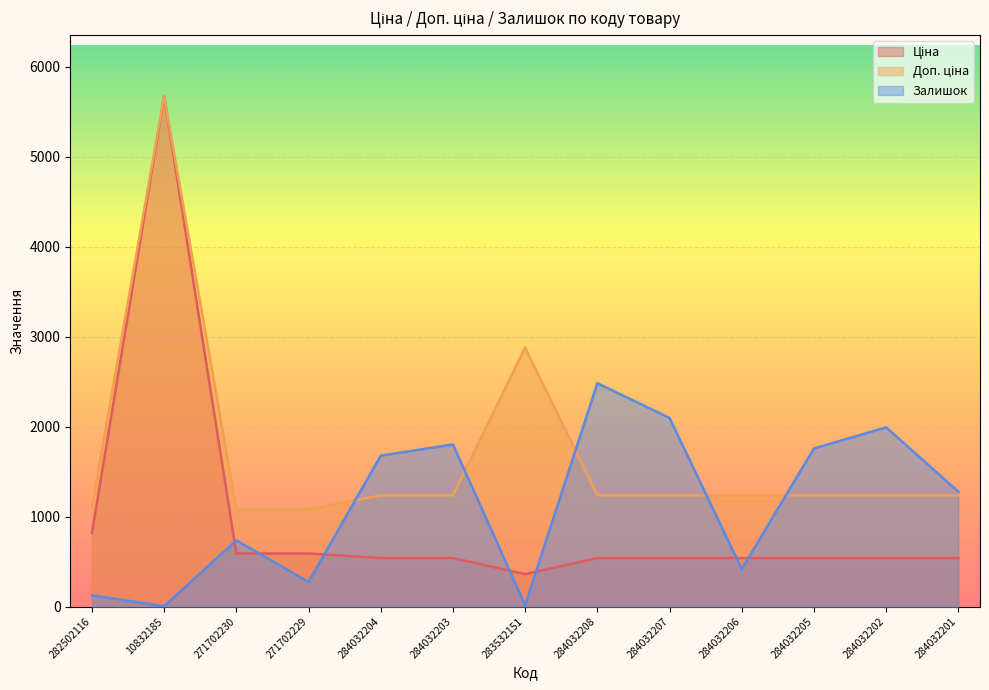

Reading right to left, what are all the values shown in this chart?

Ціна: 539.0	539.0	539.0	539.0	539.0	539.0	359.9	539.0	539.0	589.9	589.9	5673.8	818.5
Доп. ціна: 1235.4	1235.4	1235.4	1235.4	1235.4	1235.4	2878.8	1235.4	1235.4	1081.7	1081.7	5673.8	1109.2
Залишок: 1276.0	1992.0	1757.0	417.0	2096.0	2483.0	15.0	1802.0	1677.0	273.0	736.0	4.0	125.0